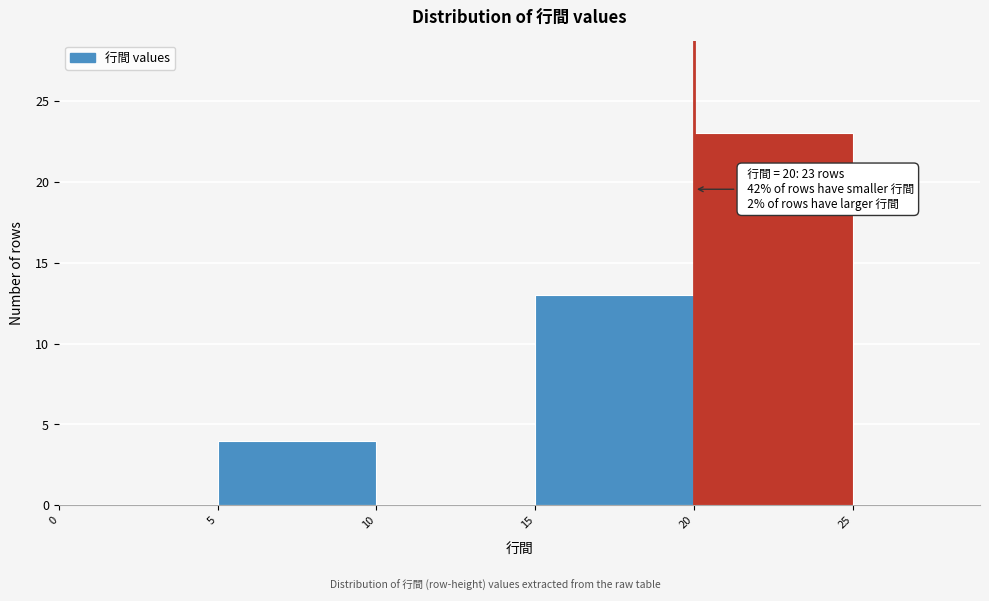

Over which range of the x-axis is the bar tallest?

20 to 25